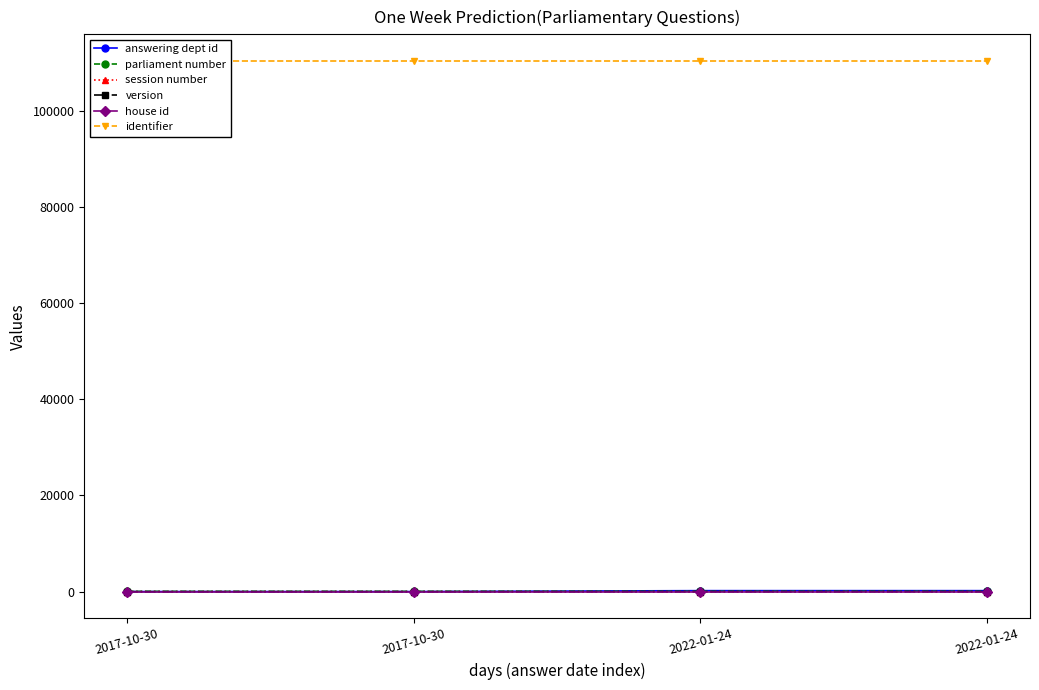

What is the greatest value displayed?

110360